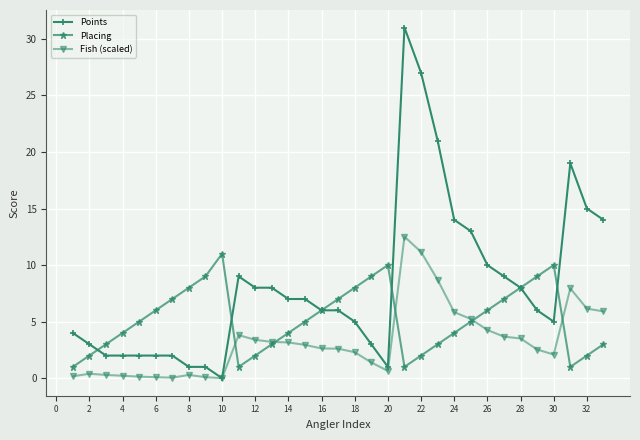

Which series has the widest spread of values?

Points